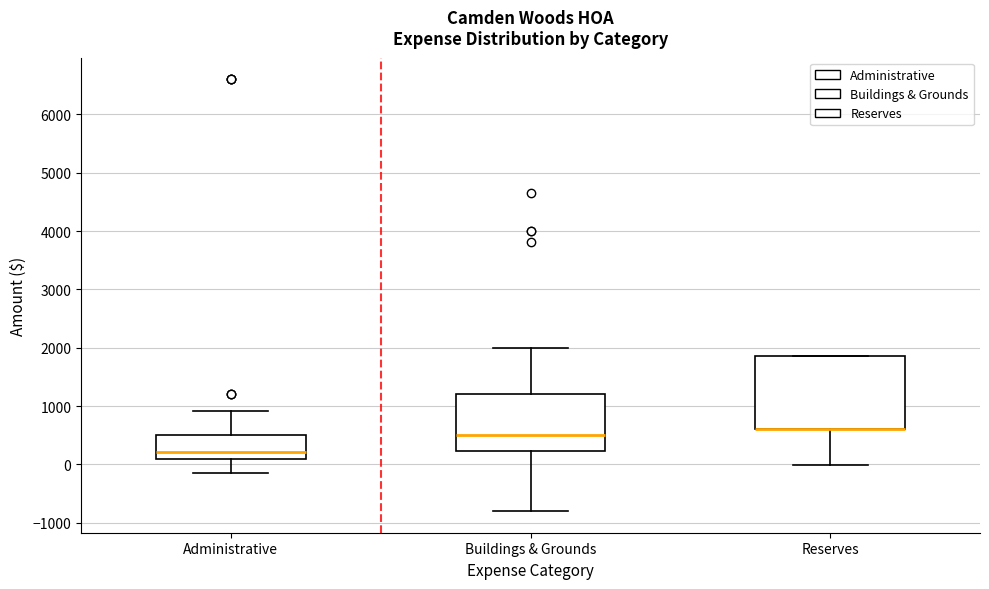

Reading left to right, transcribe this box plot: for each box, give where its median line is, the range the box spans, and where its two whiskers end, as read against the y-axis. The values are not printed on the chart, so give them approximately, as read against the axis.

Administrative: median 200, box 100 to 500, whiskers -100 to 900
Buildings & Grounds: median 500, box 200 to 1200, whiskers -800 to 2000
Reserves: median 600 (drawn on the box's lower edge), box 600 to 1900, whiskers 0 to 1900